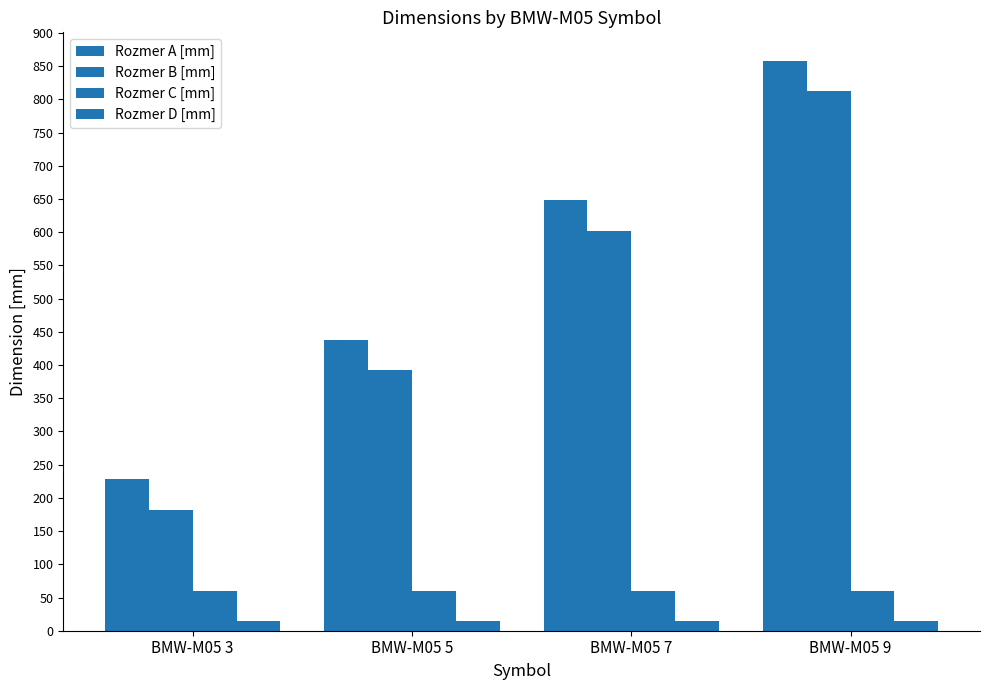

How many data points does each series have?

4